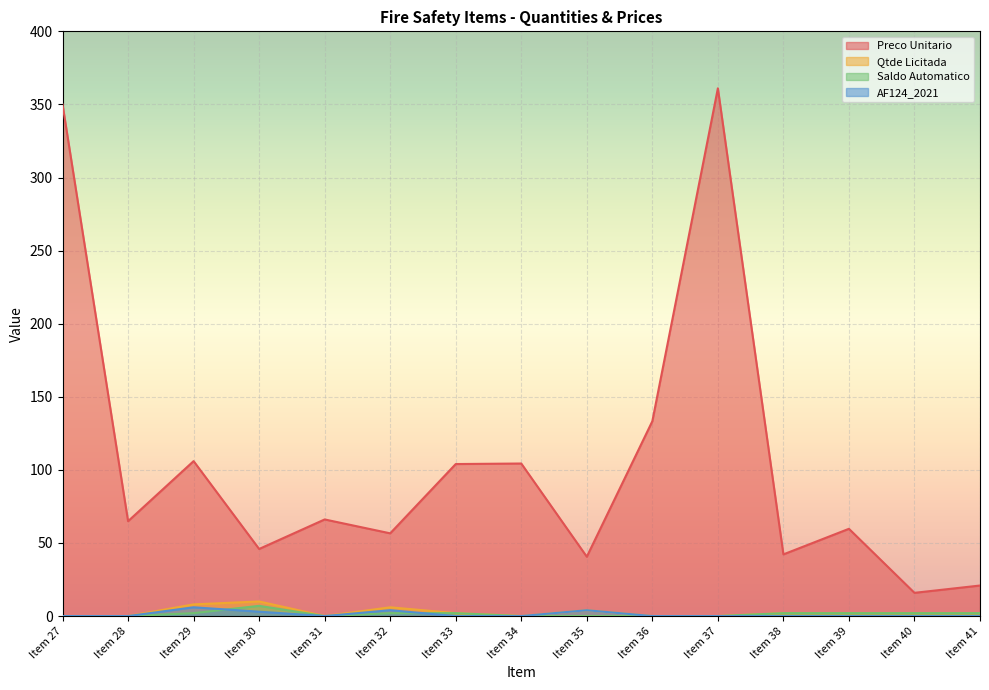

How many series are shown in this chart?

4